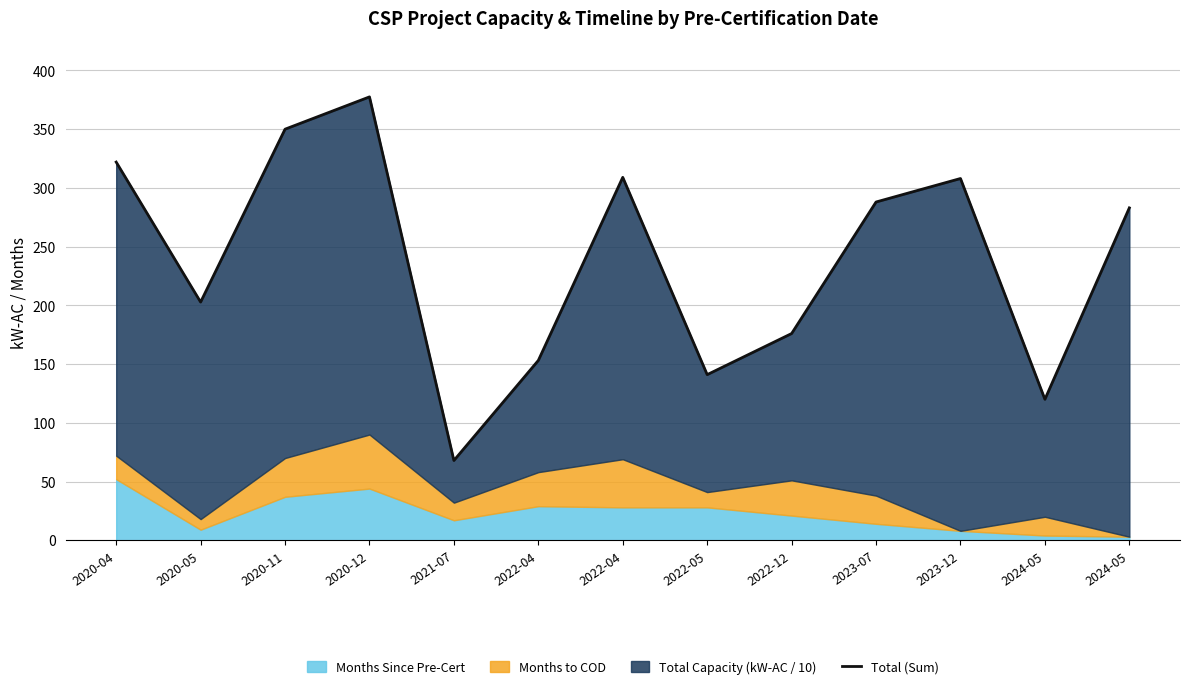

True or false: the data has more than 2 interior local peaks.

True